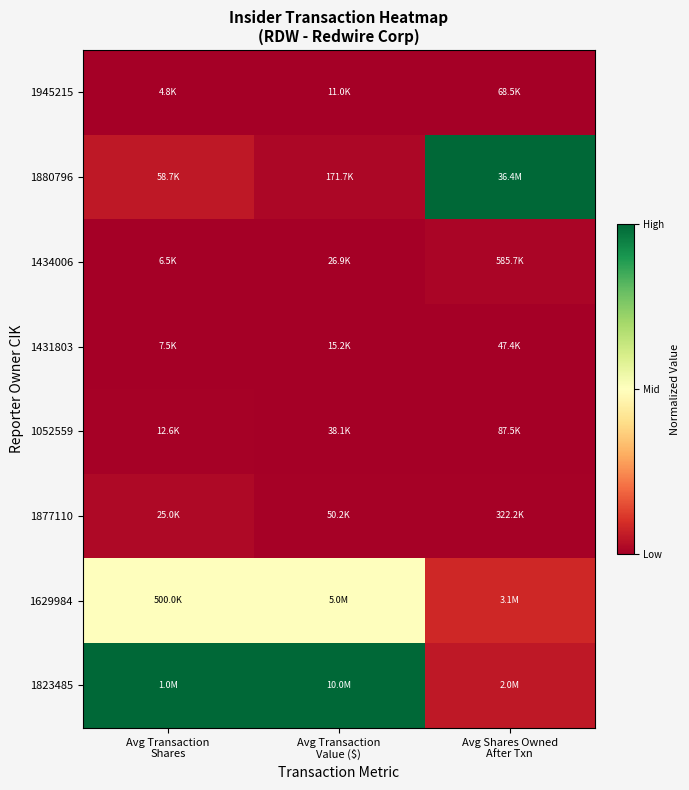

At which category is the sum across all series the highest?

Avg Transaction
Shares